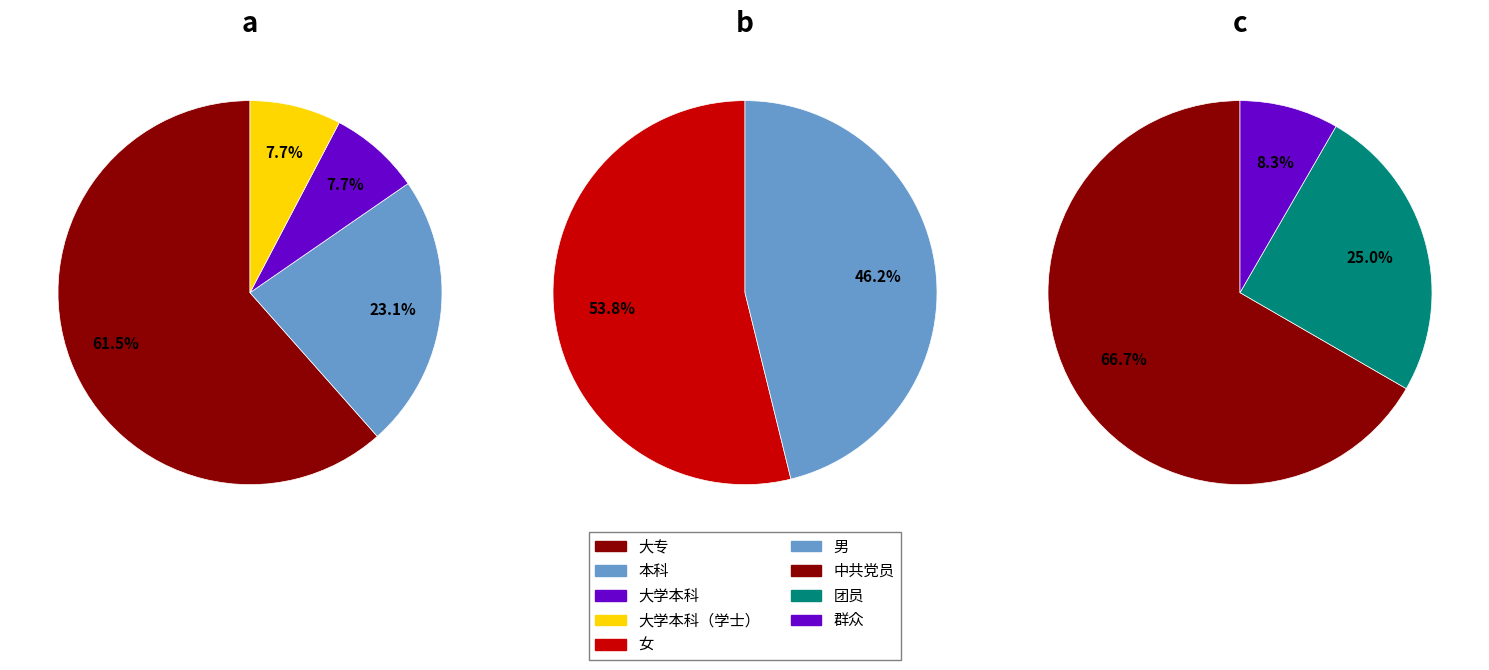

What percentage is NOT represented by 群众?

91.7%